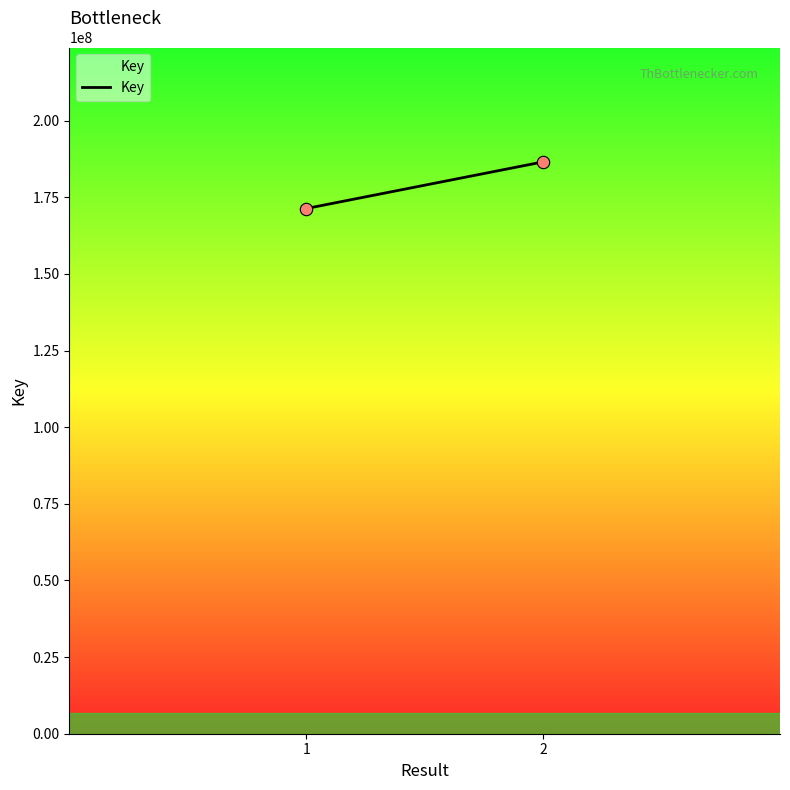

What is the average Y value?

178924867